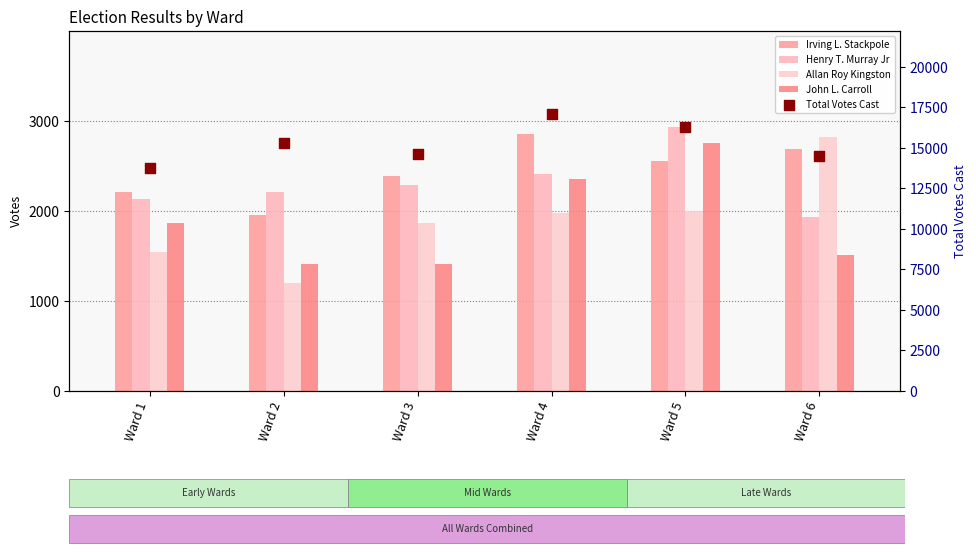

At which category is the sum across all series the highest?

Ward 4